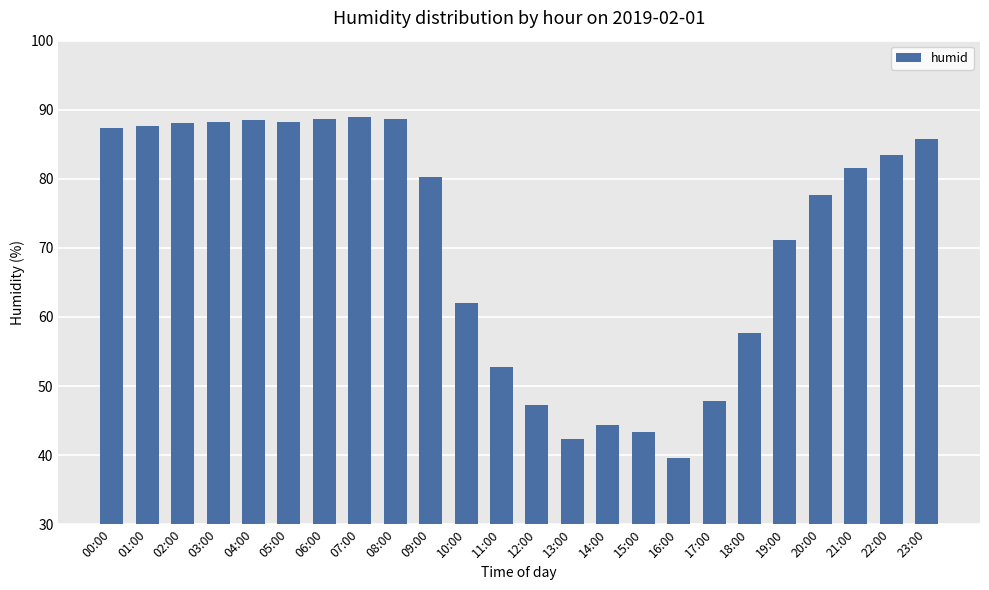

What is the value of the 18th bar from the left?

47.8